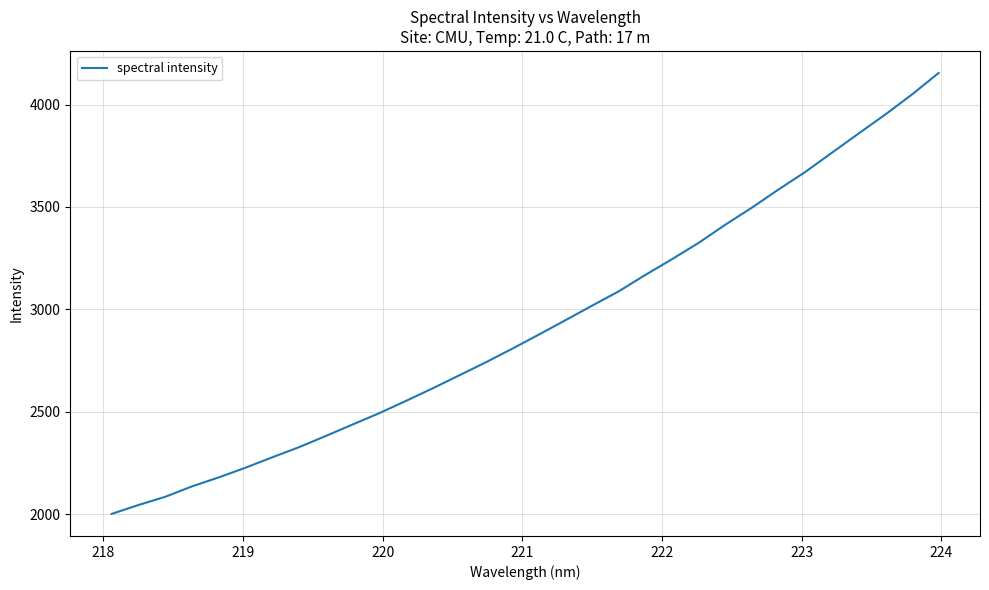

What is the minimum value shown in the chart?

2001.3